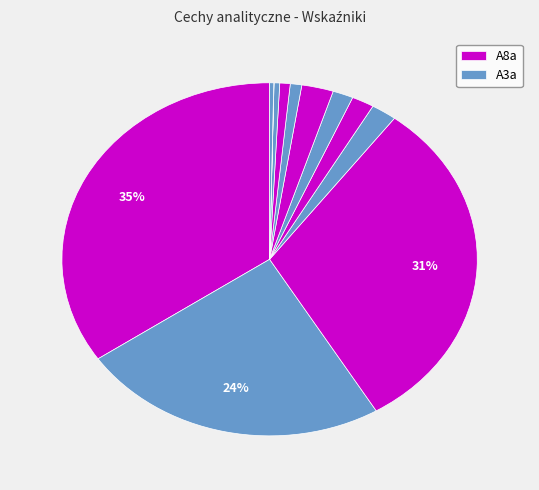

To the nearest percent, what is the difference between the largest and smallest slice percentages?

35%